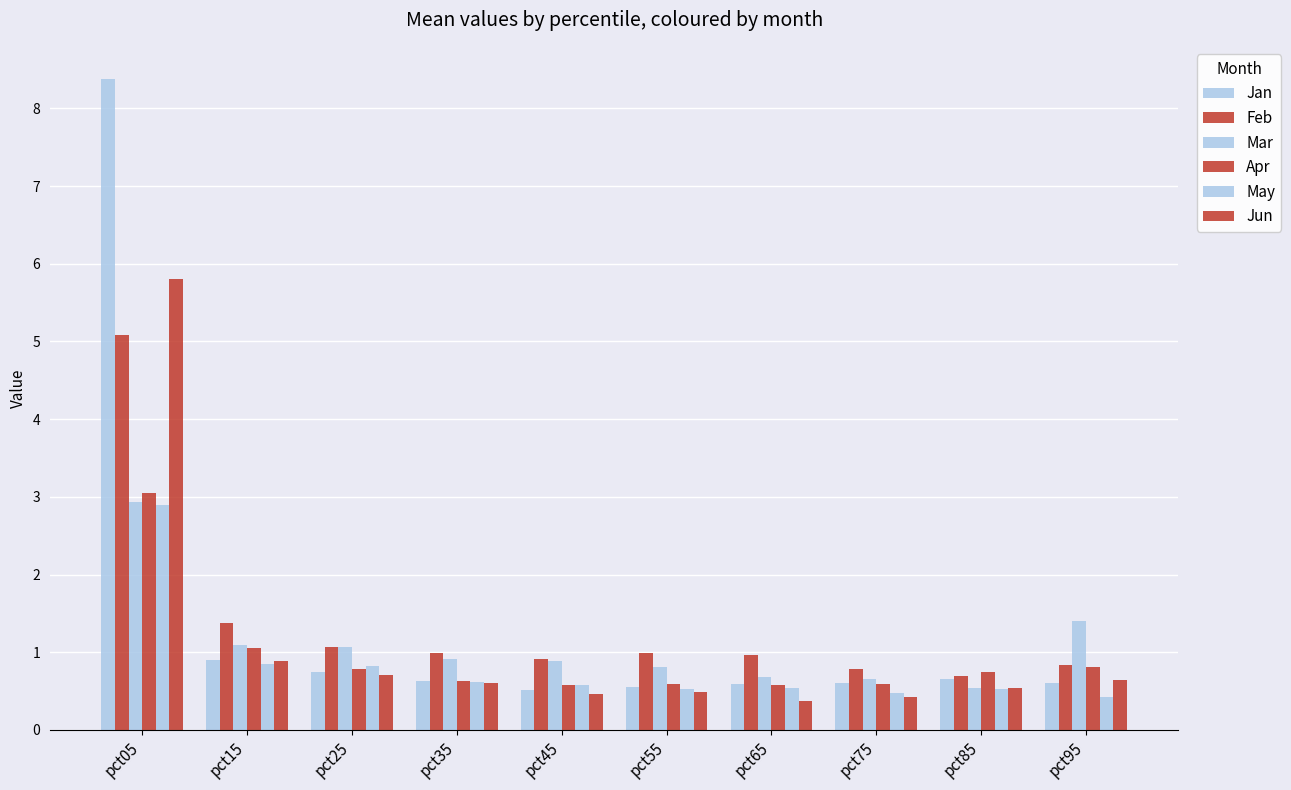

What is the minimum value shown in the chart?

0.4